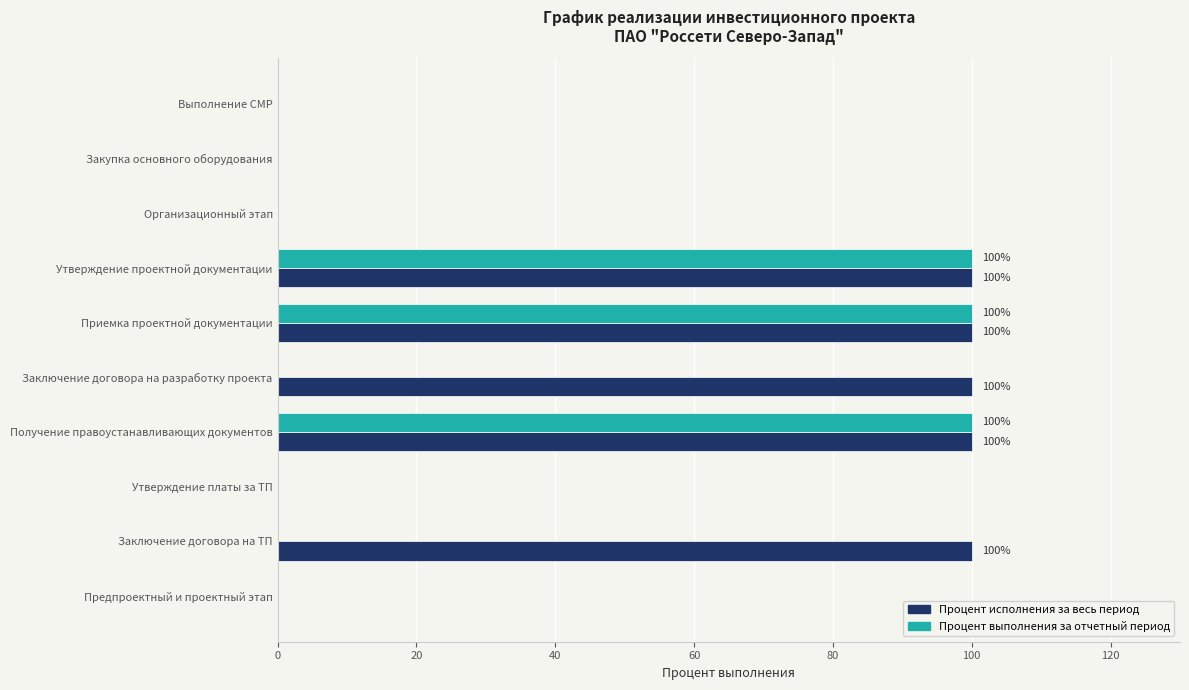

The value of Процент исполнения за весь период at Заключение договора на разработку проекта is 100. True or false?

True